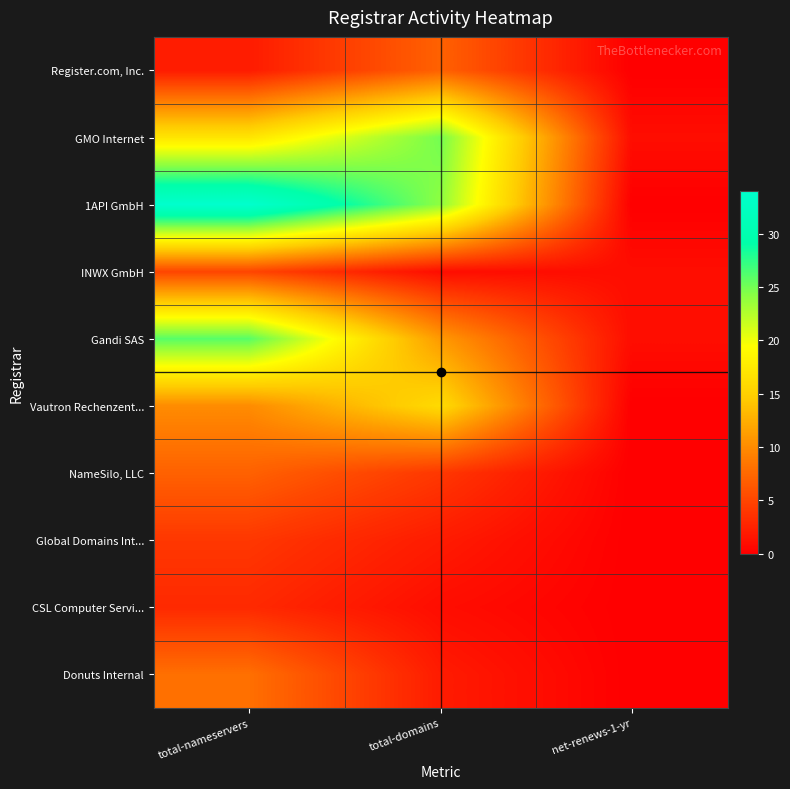

Reading right to left, what are all the values shown in this chart?

Register.com, Inc.: net-renews-1-yr=0	total-domains=7	total-nameservers=2
GMO Internet: net-renews-1-yr=1	total-domains=25	total-nameservers=17
1API GmbH: net-renews-1-yr=0	total-domains=24	total-nameservers=34
INWX GmbH: net-renews-1-yr=1	total-domains=1	total-nameservers=5
Gandi SAS: net-renews-1-yr=1	total-domains=11	total-nameservers=26
Vautron Rechenzent...: net-renews-1-yr=0	total-domains=16	total-nameservers=10
NameSilo, LLC: net-renews-1-yr=0	total-domains=4	total-nameservers=7
Global Domains Int...: net-renews-1-yr=0	total-domains=2	total-nameservers=4
CSL Computer Servi...: net-renews-1-yr=0	total-domains=1	total-nameservers=3
Donuts Internal: net-renews-1-yr=0	total-domains=2	total-nameservers=8